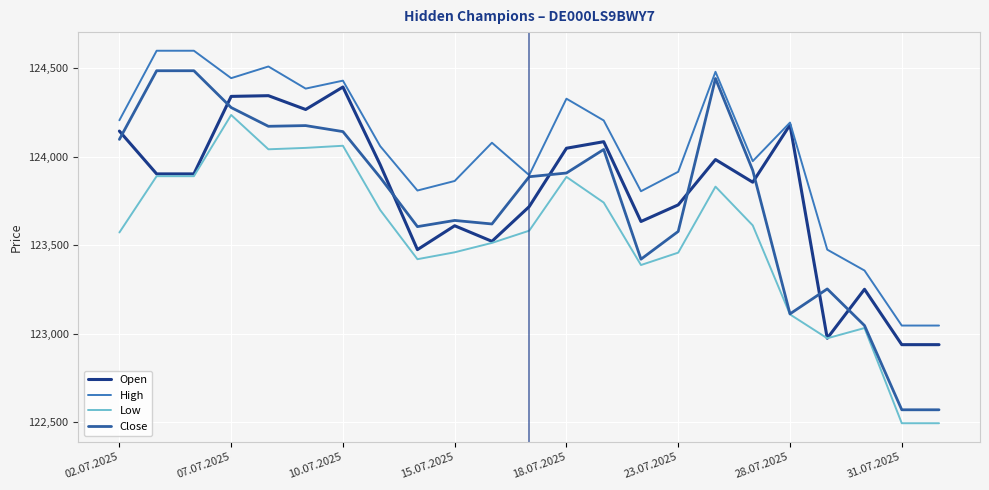

What is the maximum value shown in the chart?

124600